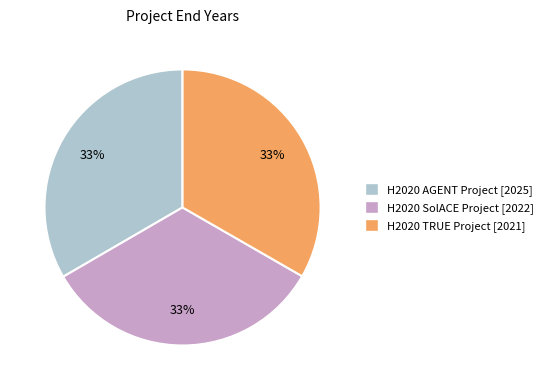

Do H2020 AGENT Project and H2020 TRUE Project together represent more than half of the pie?

Yes